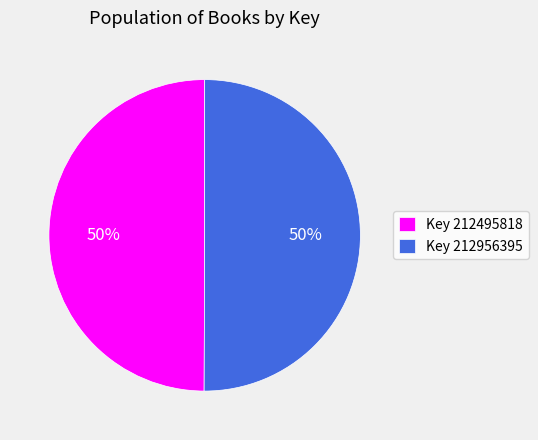

To the nearest percent, what is the average slice percentage?

50%